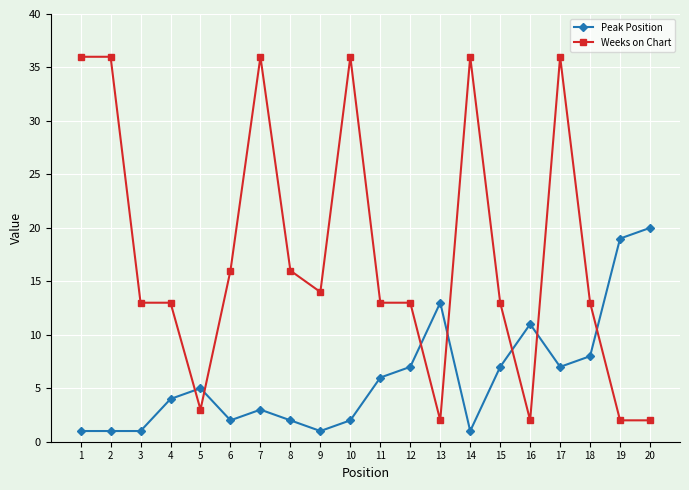

True or false: Weeks on Chart has more than 2 interior local peaks.

True